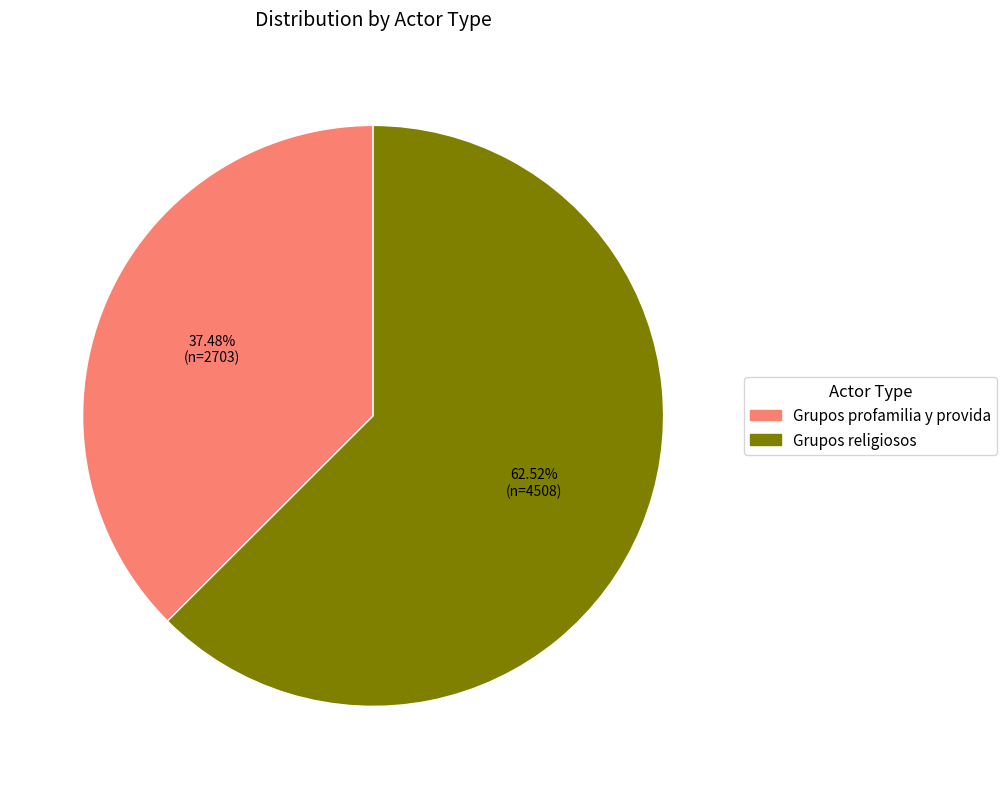

Combined, do Grupos profamilia y provida and Grupos religiosos account for over 50%?

Yes